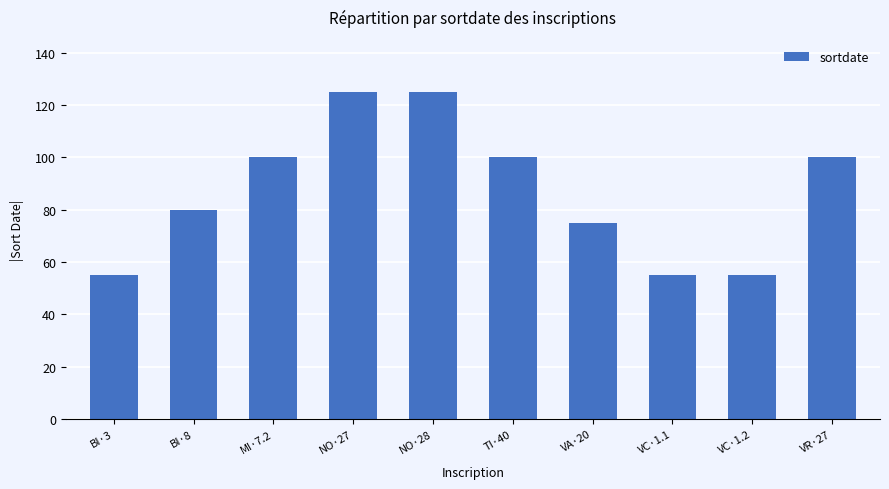

What is the minimum value shown in the chart?

55